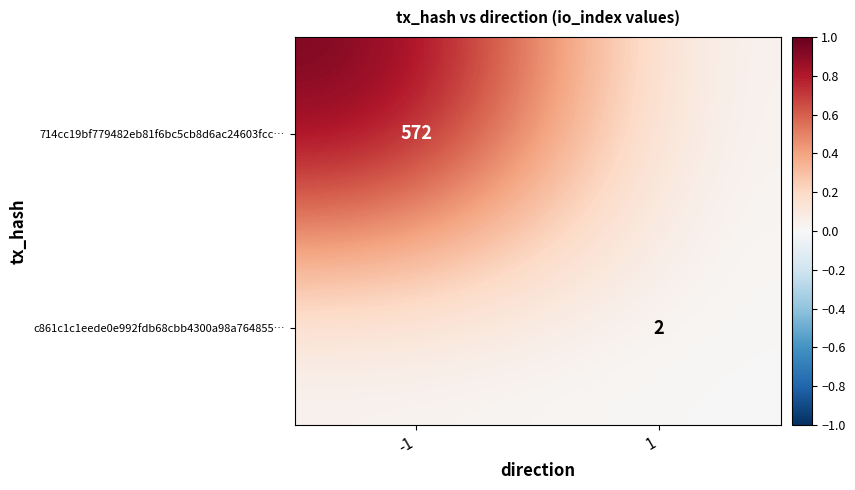

At which category is the sum across all series the highest?

-1